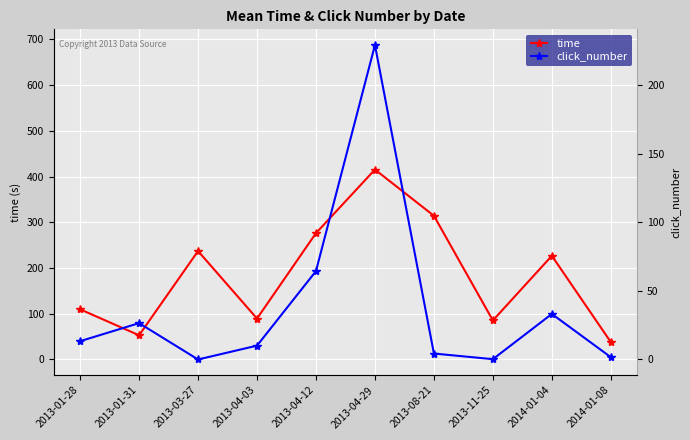

Which series has the widest spread of values?

click_number